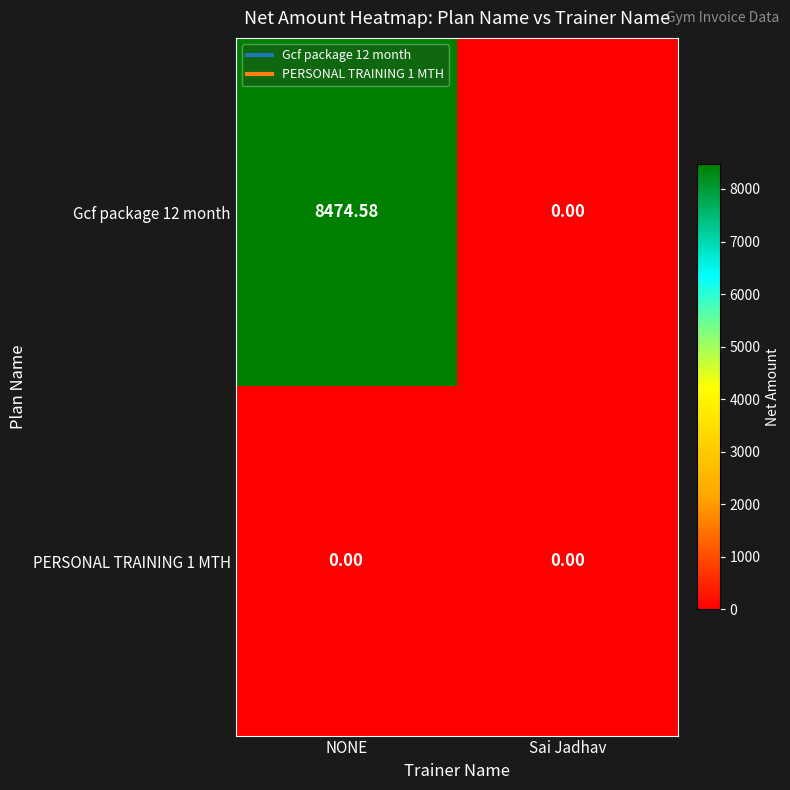

List the labels in order of Gcf package 12 month value, smallest first.

Sai Jadhav, NONE